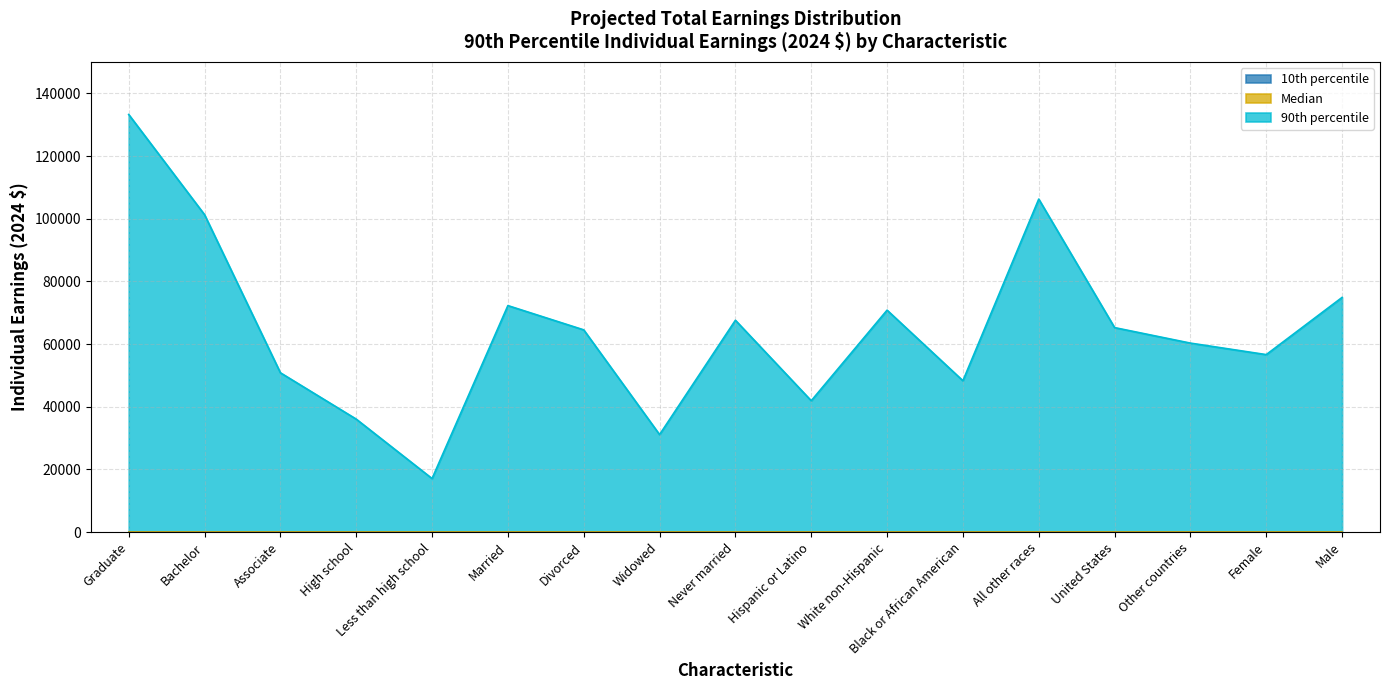

Reading right to left, transcribe all the data shown in this chart.

10th percentile: 0	0	0	0	0	0	0	0	0	0	0	0	0	0	0	0	0
Median: 0	0	0	0	0	0	0	0	0	0	0	0	0	0	0	0	0
90th percentile: 74896	56642	60311	65263	106276	48306	70828	41921	67609	31112	64543	72286	17087	36056	50851	101297	133276